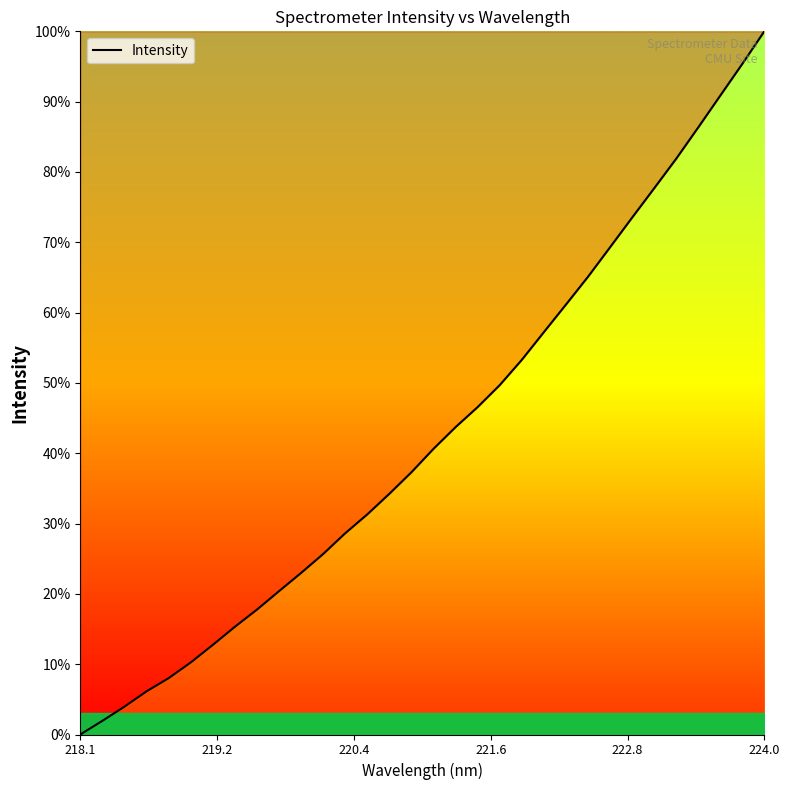

Reading left to right, transcribe all the data shown in this chart.

0.0	1.9	4.0	6.1	8.0	10.2	12.7	15.3	17.8	20.4	23.0	25.7	28.6	31.3	34.2	37.3	40.6	43.7	46.6	49.7	53.3	57.2	61.1	65.1	69.3	73.5	77.7	81.9	86.3	90.9	95.4	100.0